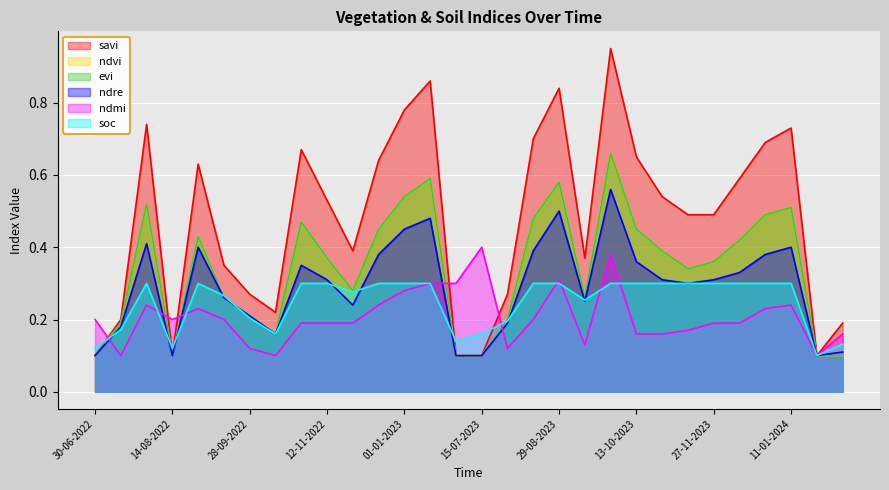

Which series has the largest total across all categories?

savi